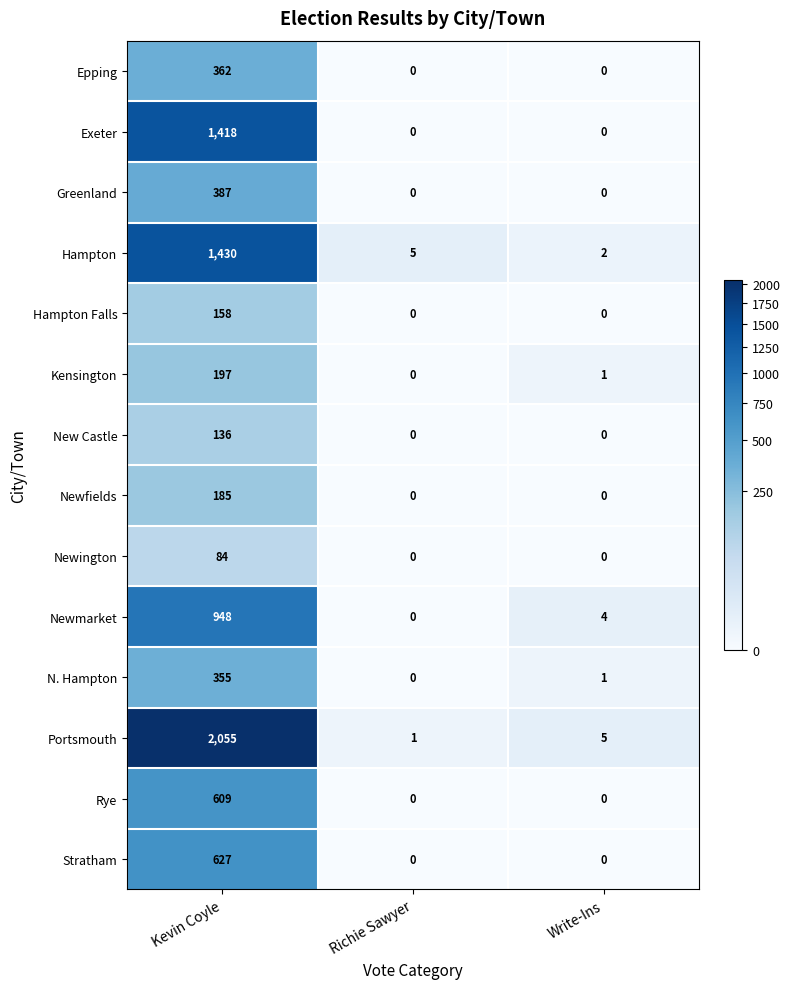

True or false: Rye has a value of 195 at Write-Ins.

False